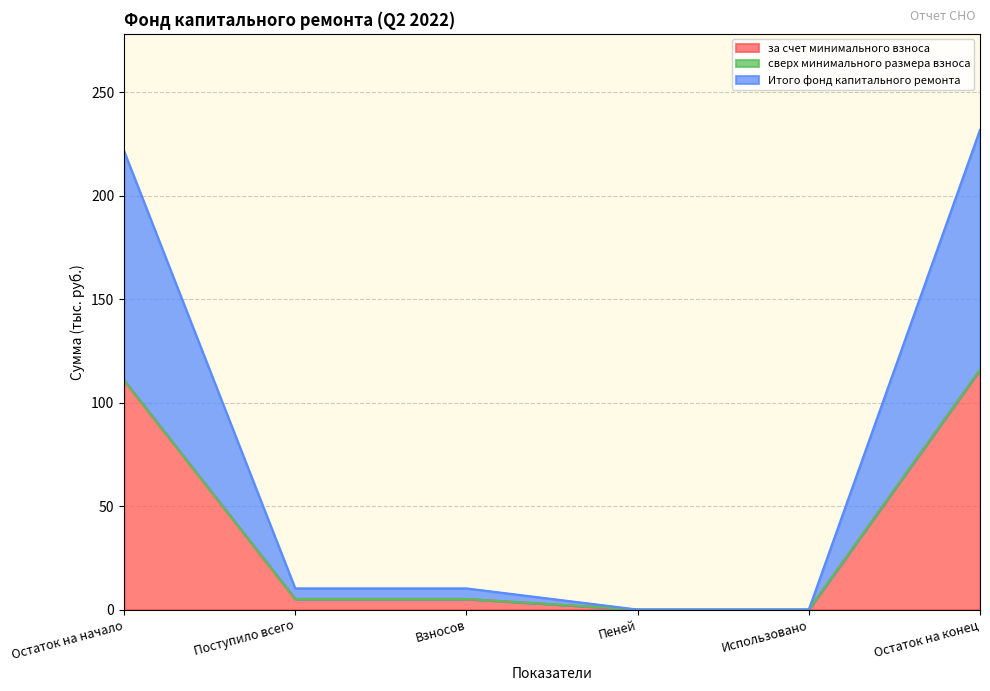

Does the chart have visible grid lines?

Yes